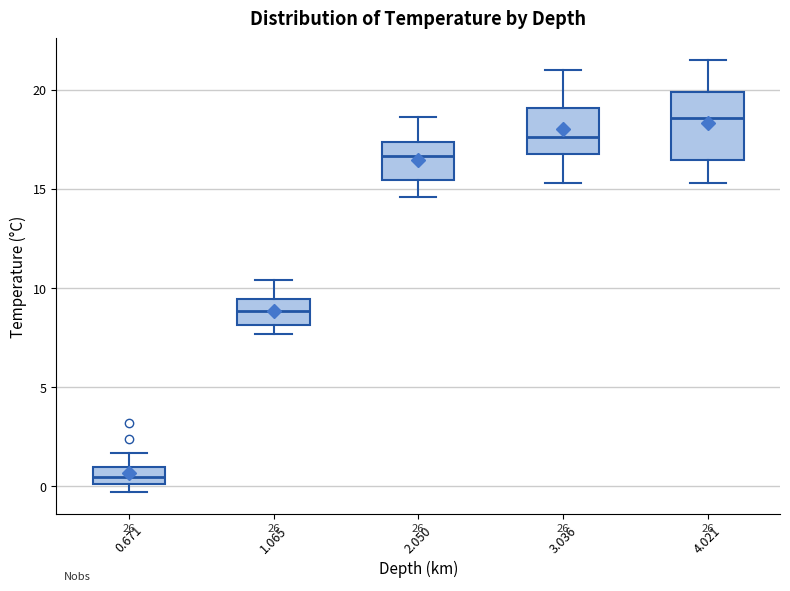

Reading left to right, transcribe this box plot: for each box, give where its median line is, the range the box spans, and where its two whiskers end, as read against the y-axis. The values are not printed on the chart, so give them approximately, as read against the axis.

0.671: median 0.5, box 0.0 to 1.0, whiskers -0.5 to 1.5
1.065: median 9.0, box 8.0 to 9.5, whiskers 7.5 to 10.5
2.050: median 16.5, box 15.5 to 17.5, whiskers 14.5 to 18.5
3.036: median 17.5, box 17.0 to 19.0, whiskers 15.5 to 21.0
4.021: median 18.5, box 16.5 to 20.0, whiskers 15.5 to 21.5